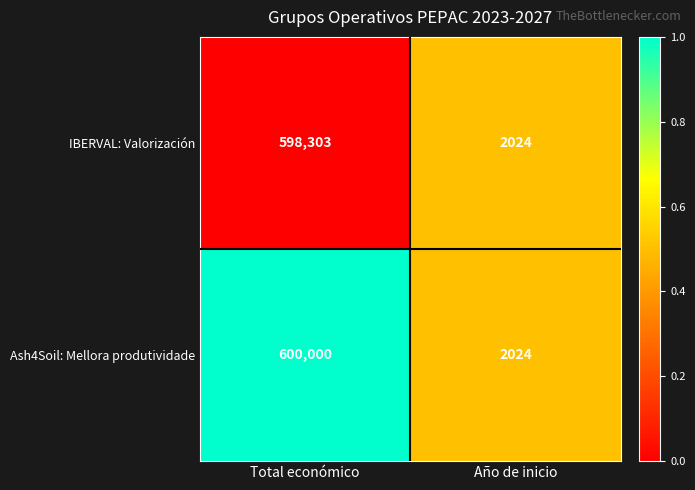

What is the spread (max minus min) of values at Total económico?

1697